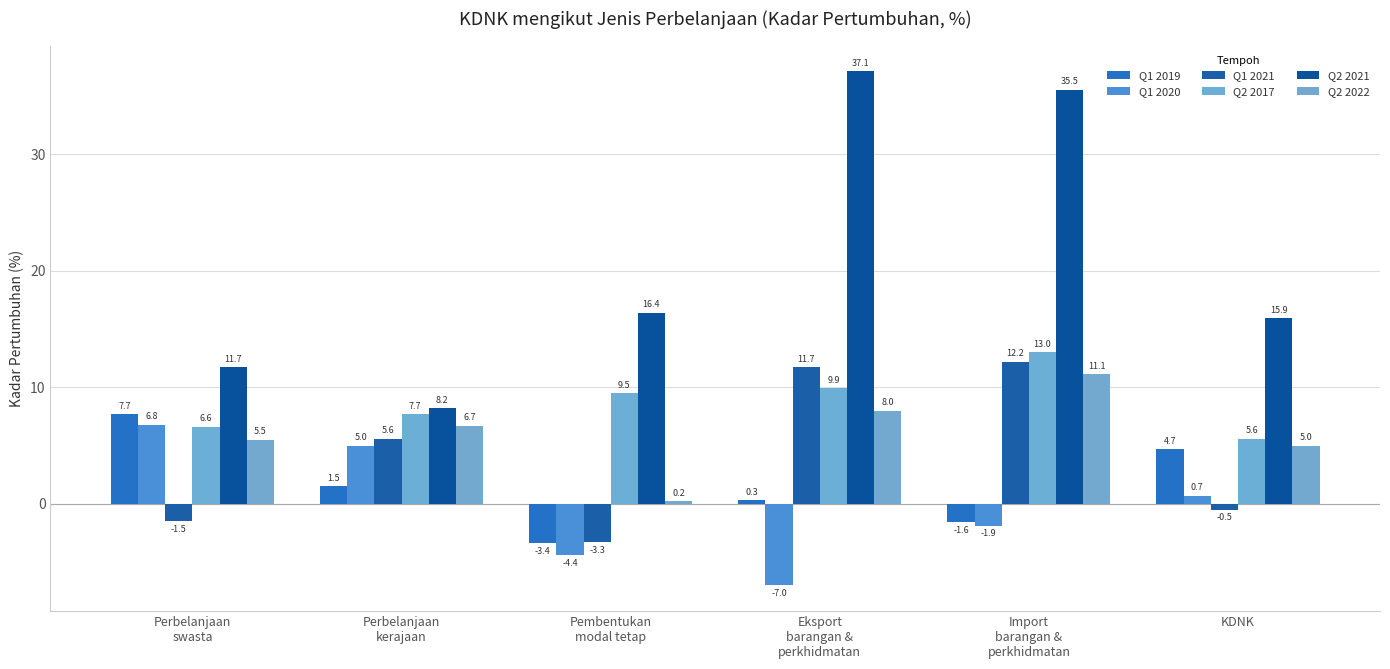

At which category is the sum across all series the highest?

Import
barangan &
perkhidmatan